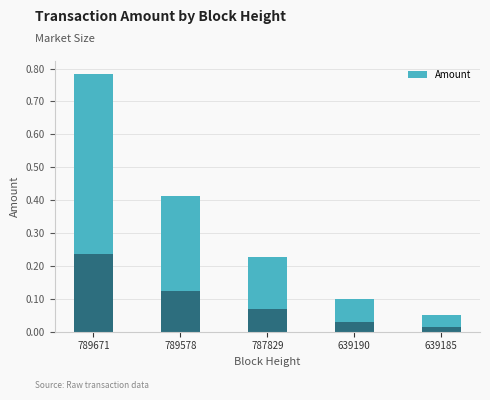

What is the value of the 3rd bar from the left?

0.2